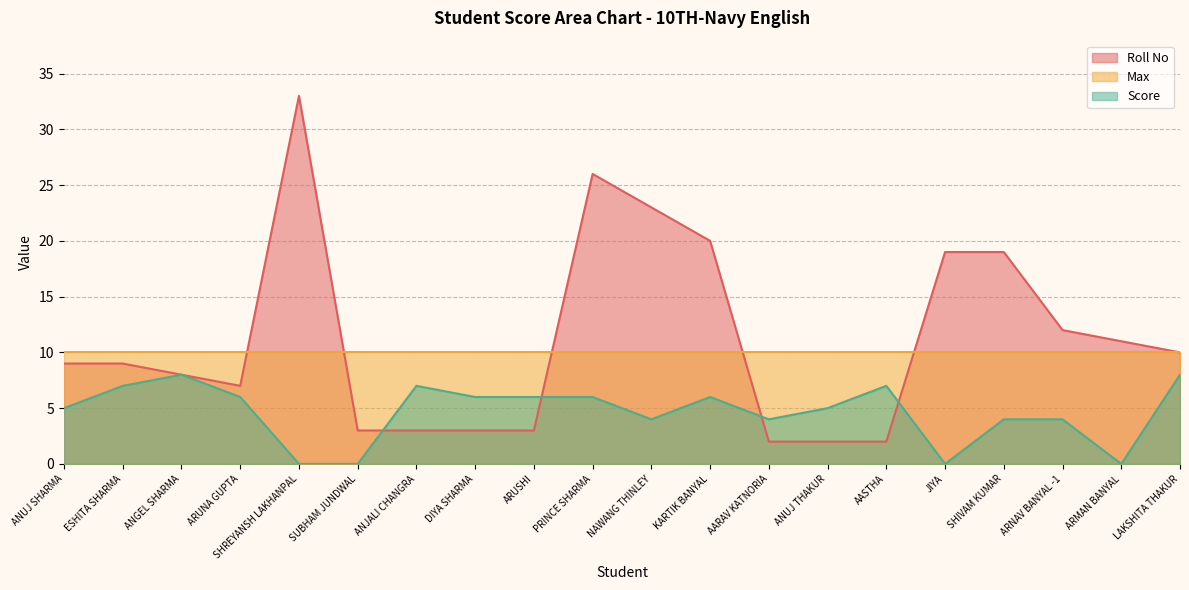

At which category does Score reach its first local valley?

NAWANG THINLEY